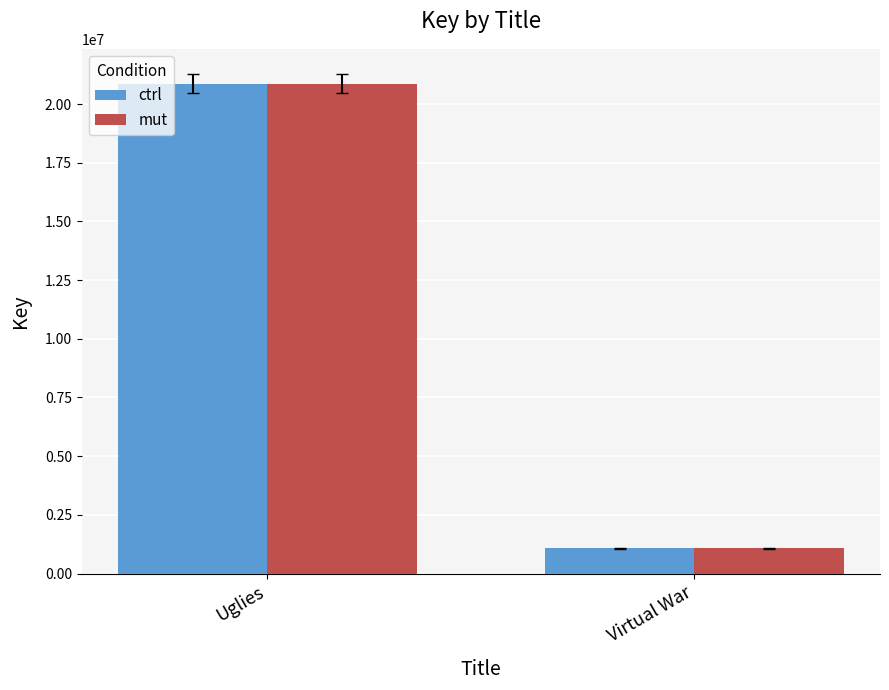

What is the greatest value displayed?

20869837